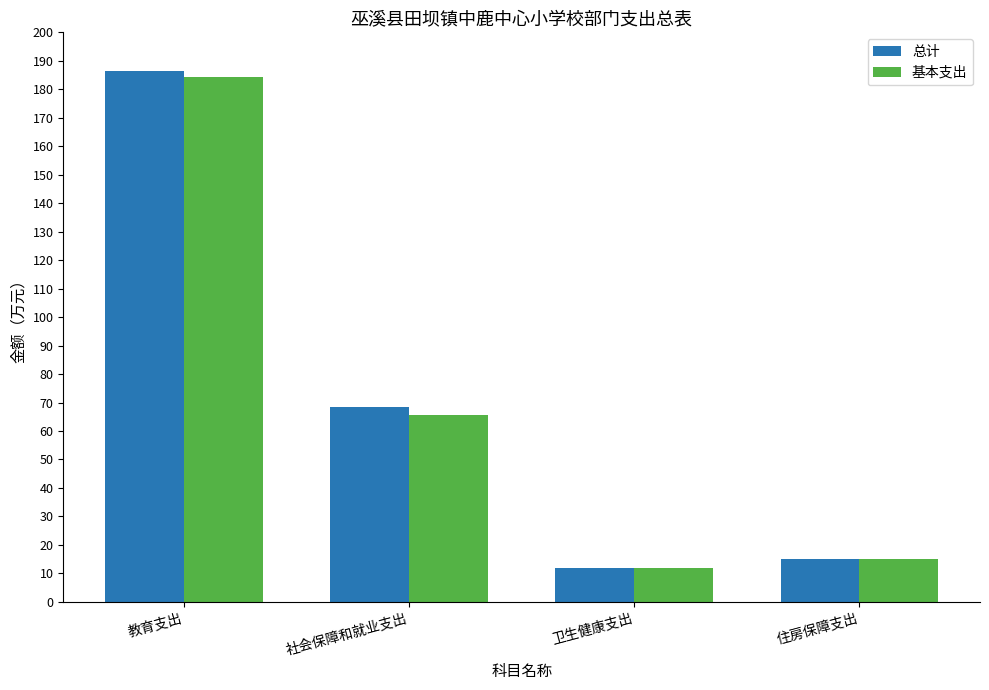

Rank the series by their maximum value, from lowest to highest.

基本支出, 总计